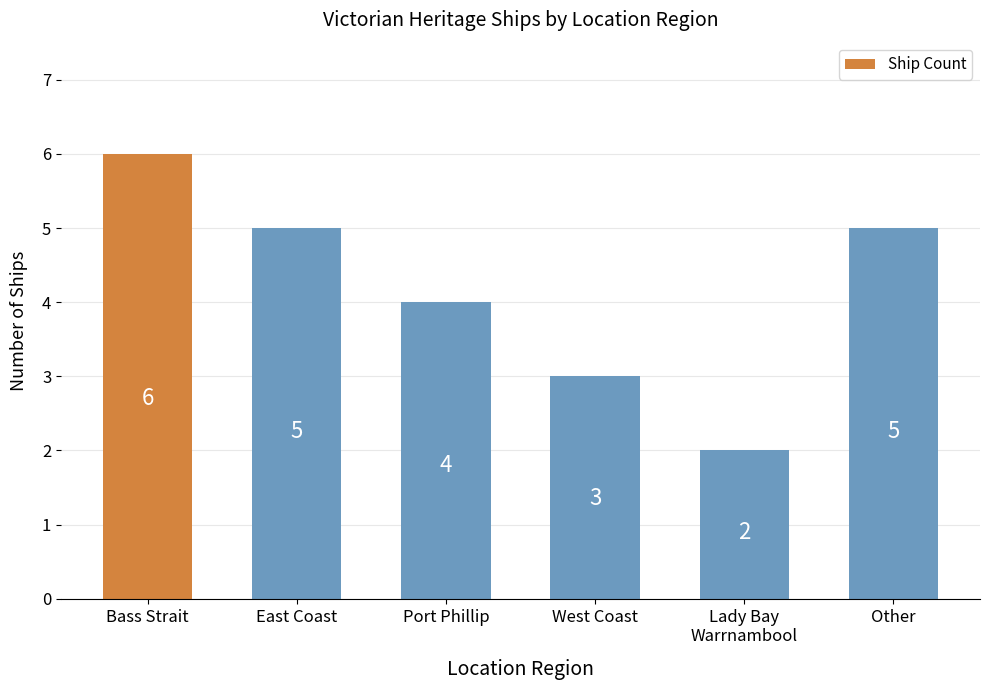

Reading left to right, what are all the values shown in this chart?

6	5	4	3	2	5